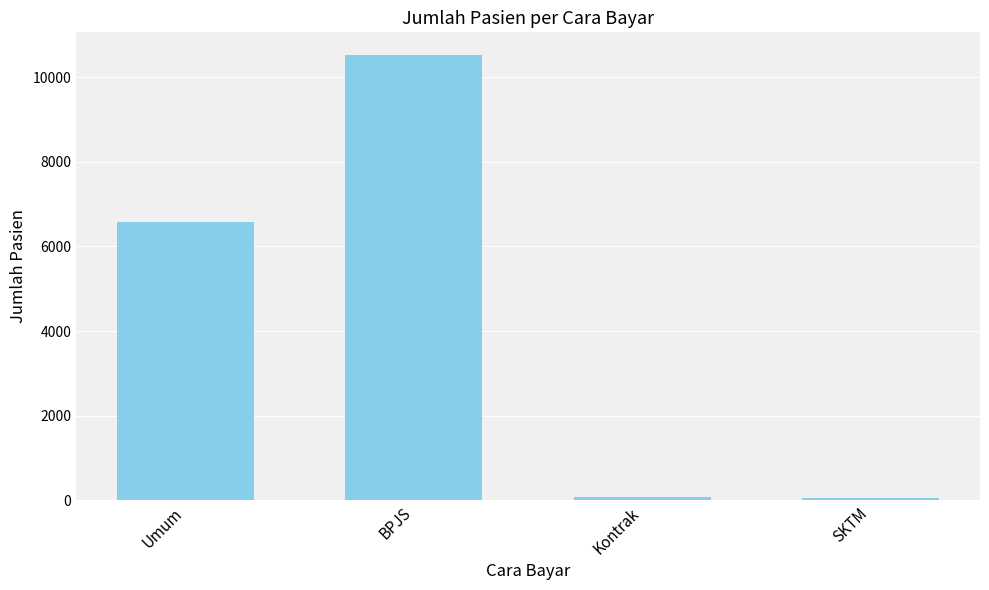

Is it true that the value at BPJS is 10533?

True